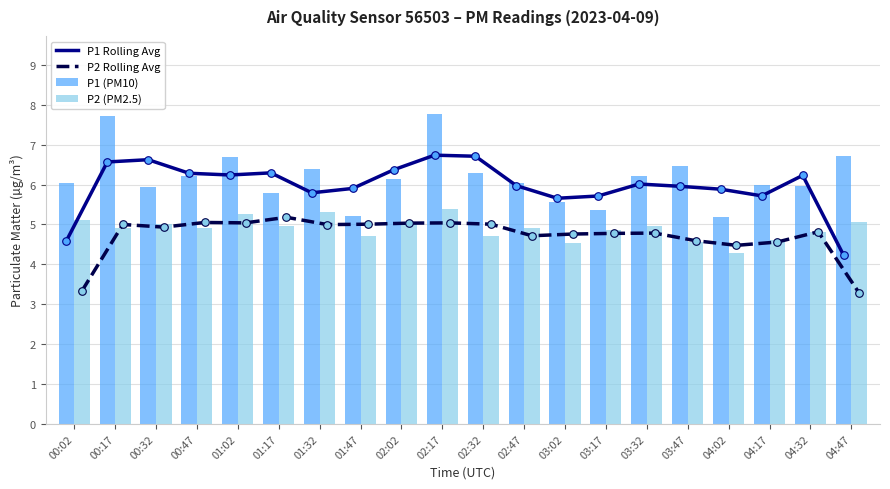

What is the total value across all series at 02:32?

22.7